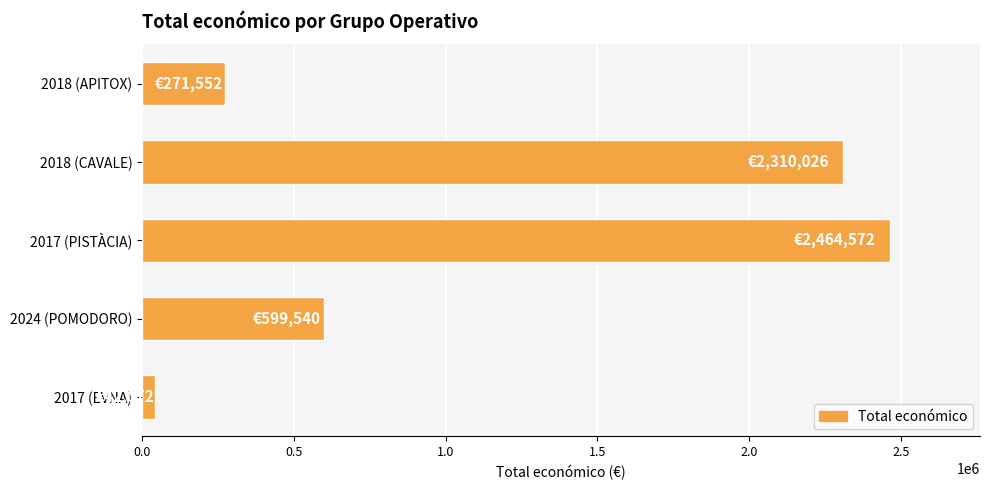

The value at 2024 (POMODORO) is 599540. True or false?

True